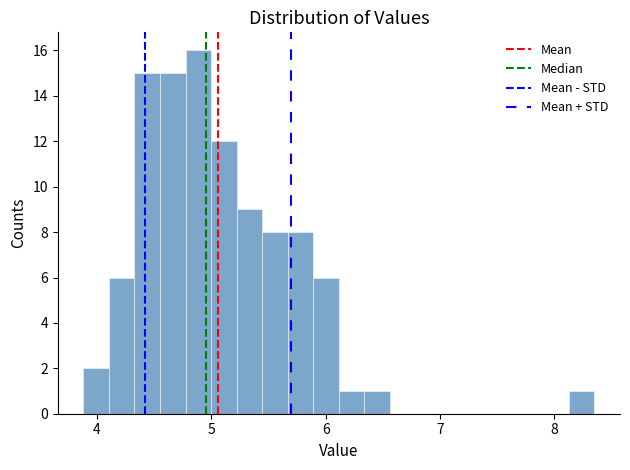

Read against the x-axis, roughly where is the centre of the tallest bar?

4.9